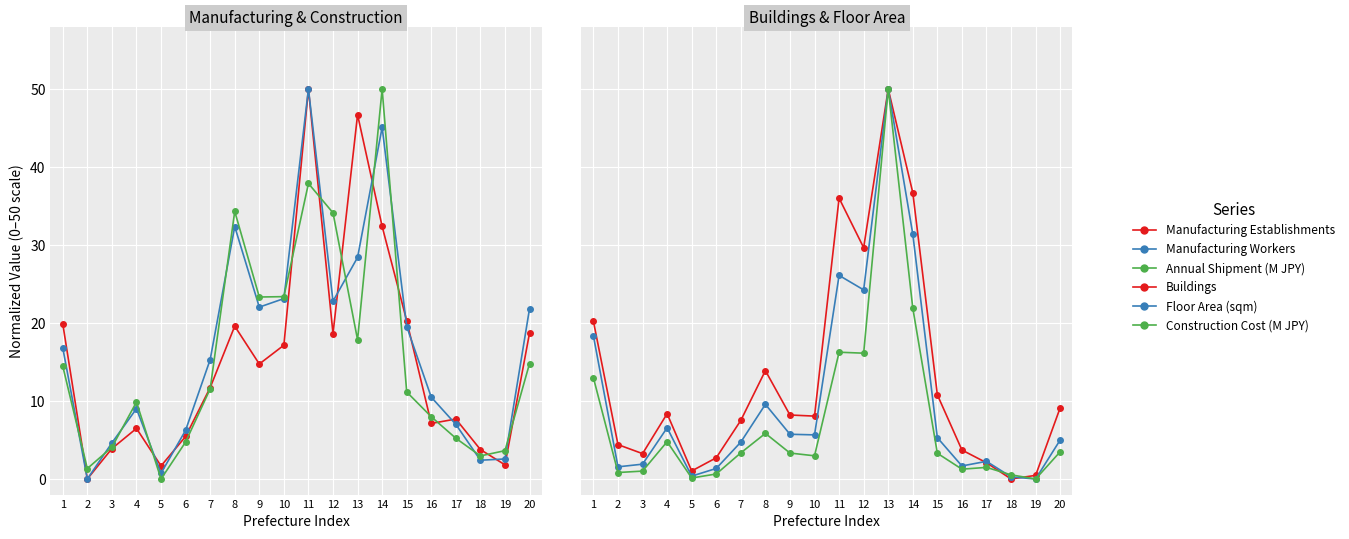

True or false: Manufacturing Workers has more than 1 points higher than both neighbors.

True